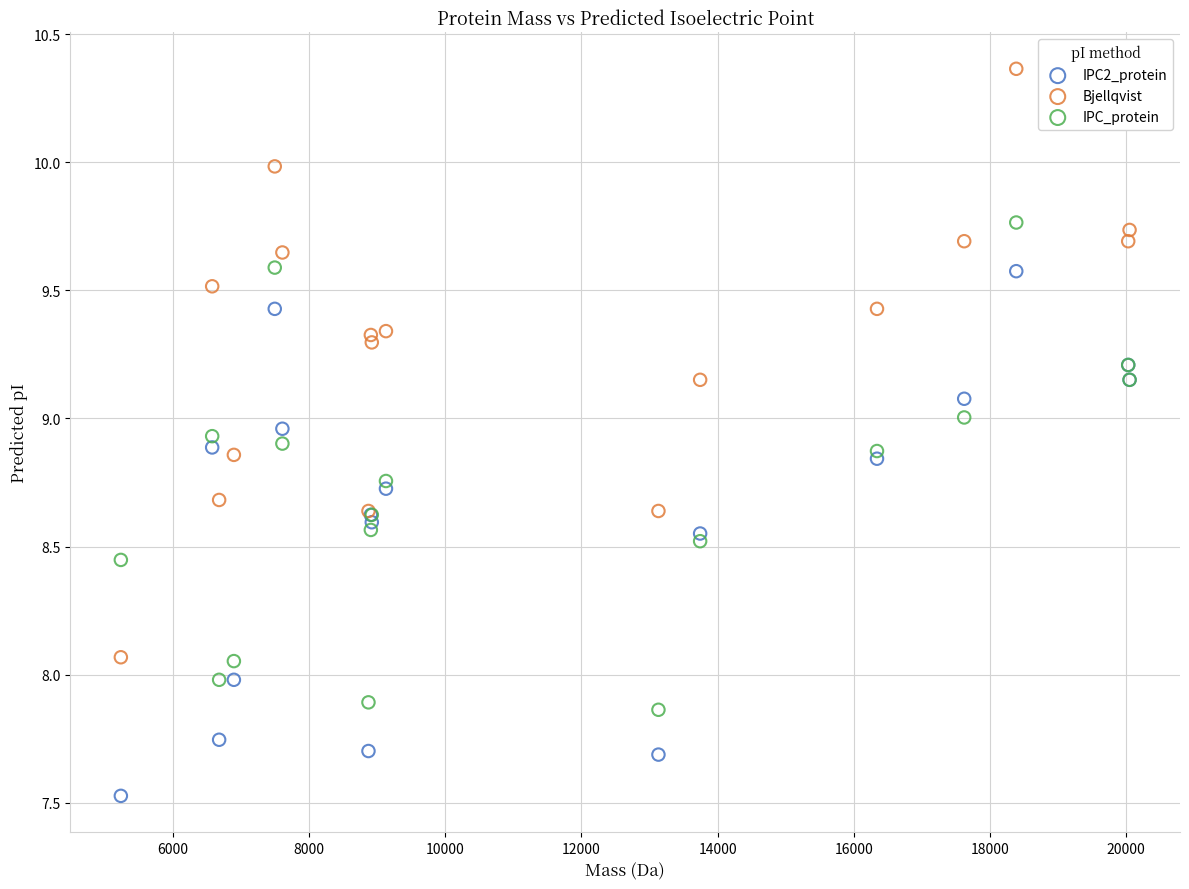

Which series reaches the maximum Y coordinate?

Bjellqvist